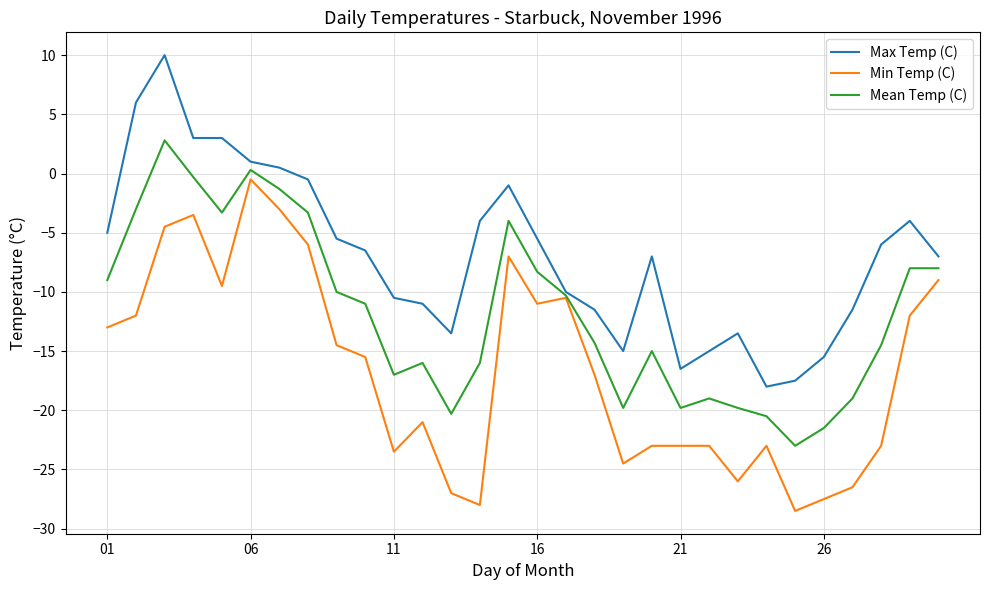

What are all the series names shown in the legend?

Max Temp (C), Min Temp (C), Mean Temp (C)